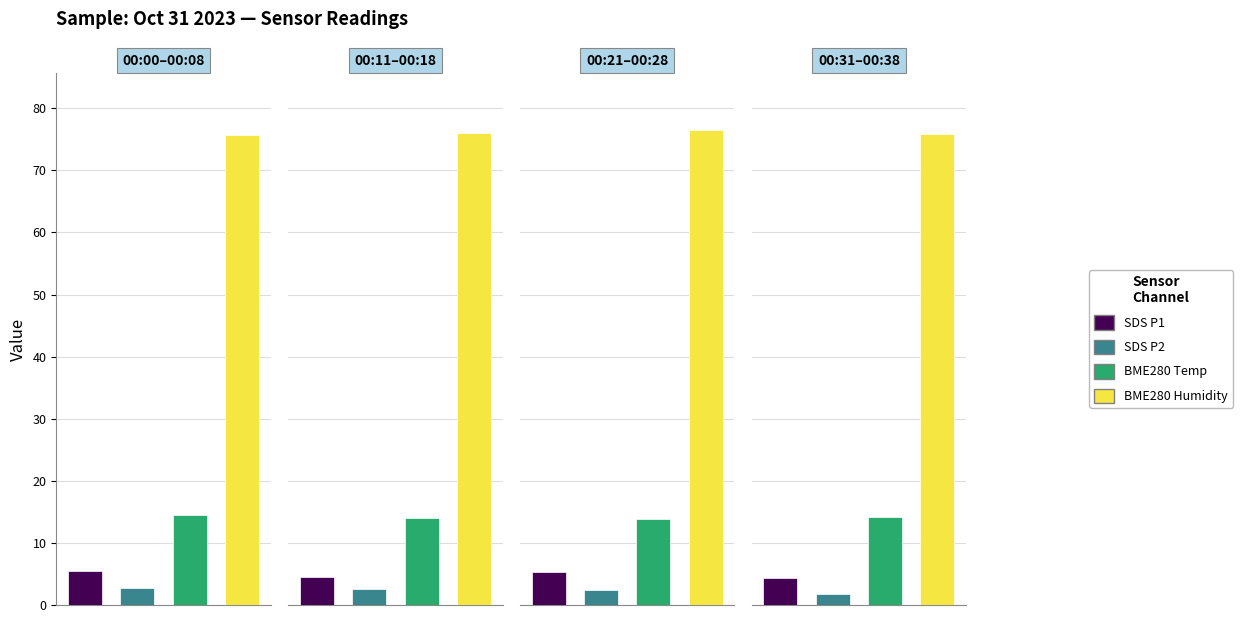

What is the maximum value for BME280_temperature?

14.7